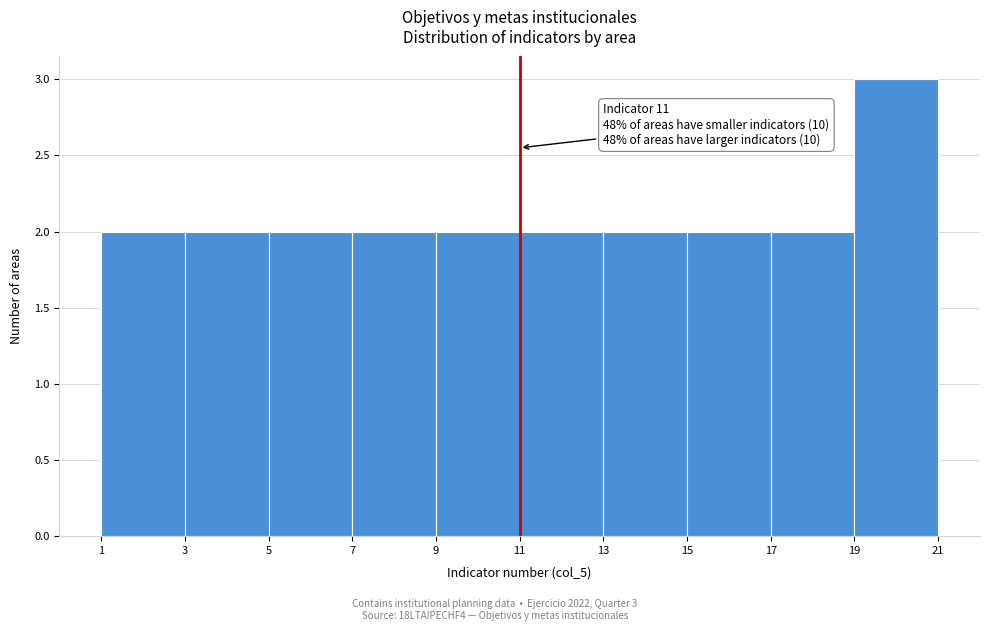

Over which range of the x-axis is the bar tallest?

19 to 21